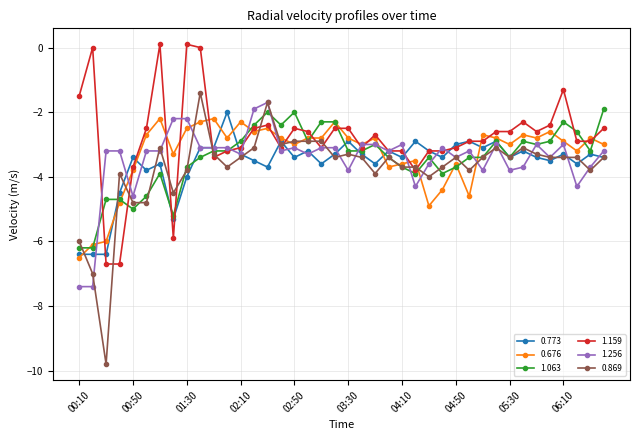

Which series has the largest range (max minus min)?

0.869